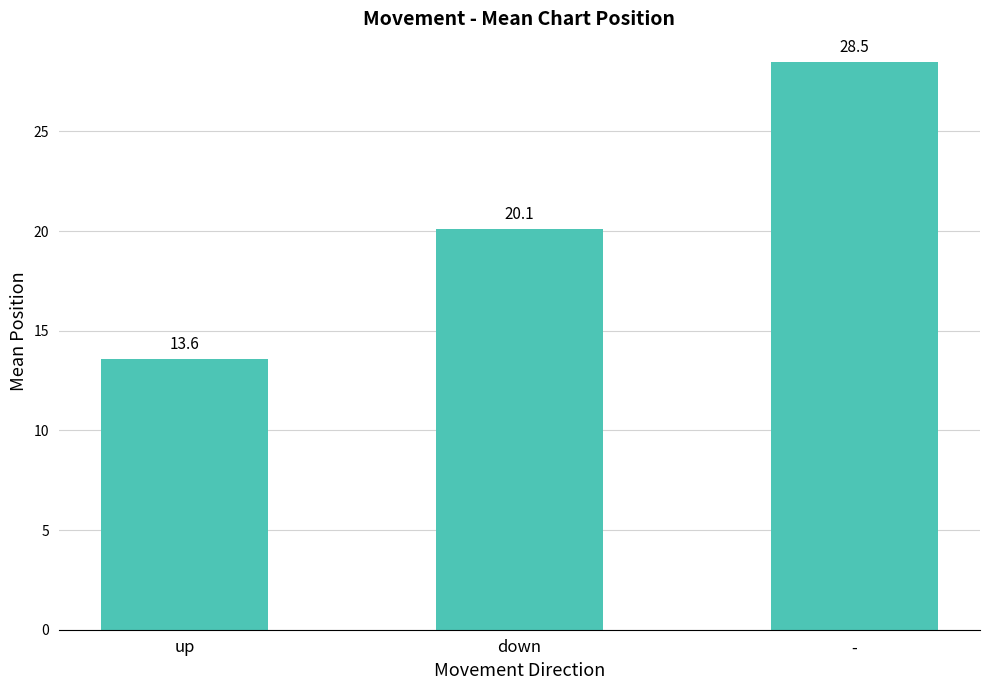

At which category does the chart reach its minimum across all series?

up